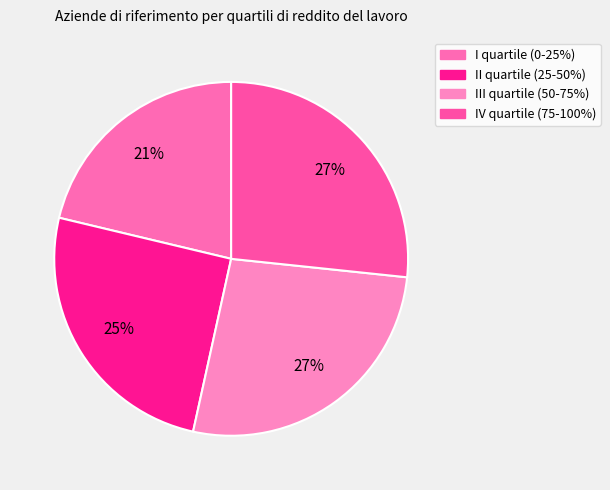

To the nearest percent, what is the combined percentage of I quartile (0-25%) and III quartile (50-75%)?

48%